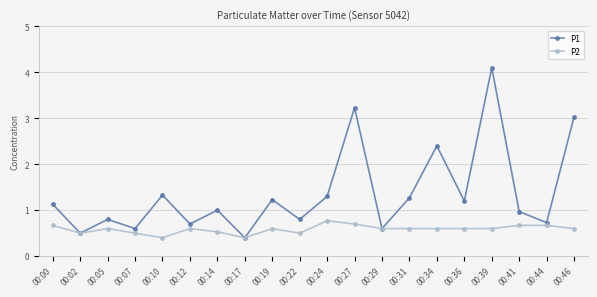

Which series has the largest range (max minus min)?

P1